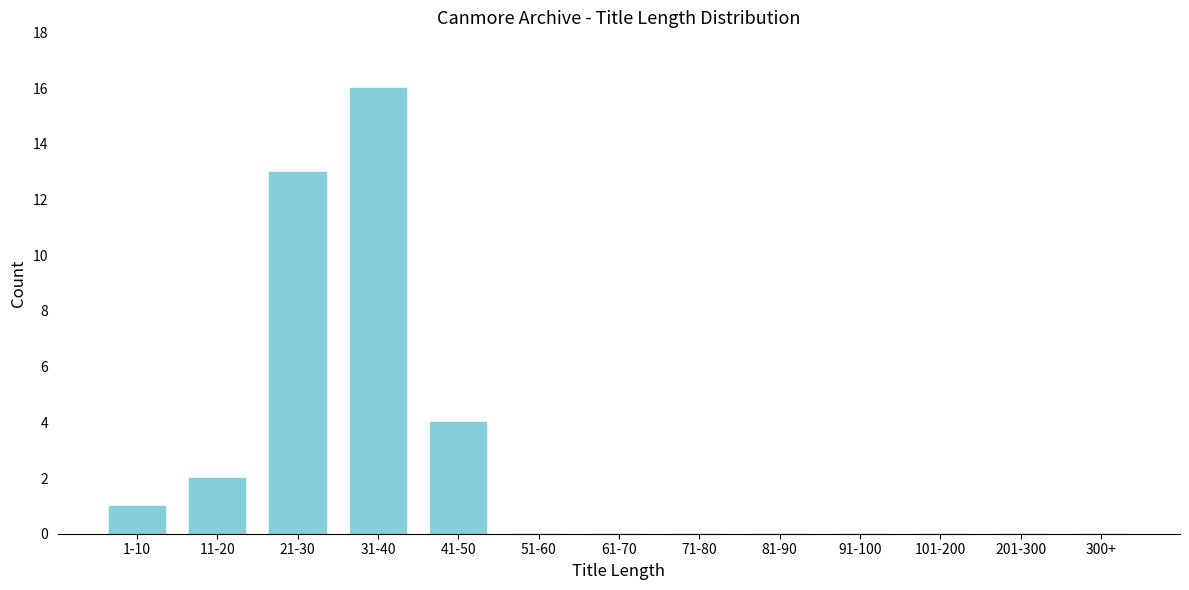

Reading left to right, list all the values displayed in this chart.

1-10=1	11-20=2	21-30=13	31-40=16	41-50=4	51-60=0	61-70=0	71-80=0	81-90=0	91-100=0	101-200=0	201-300=0	300+=0